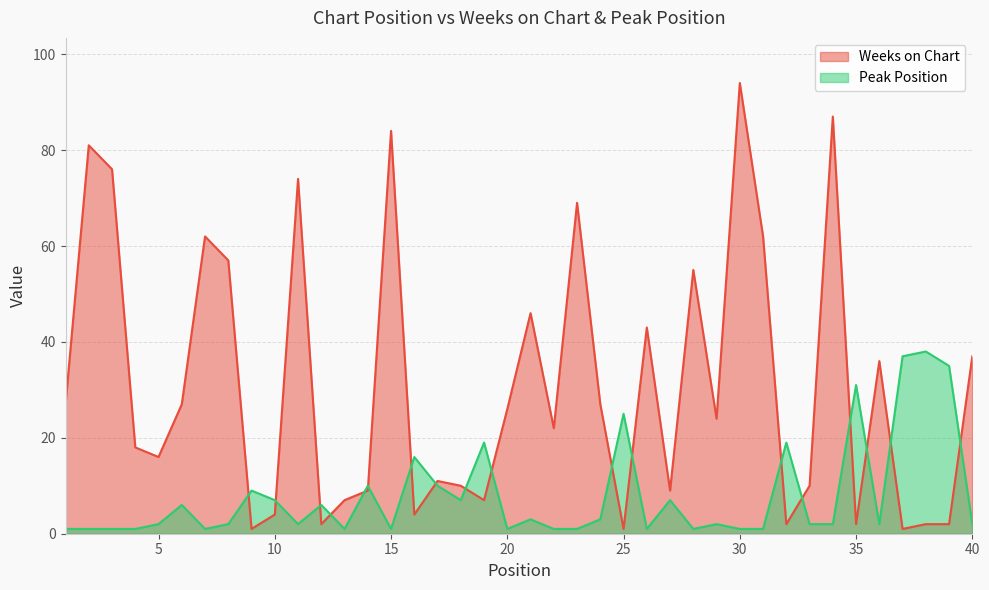

What is the total value across all series at 1?

28